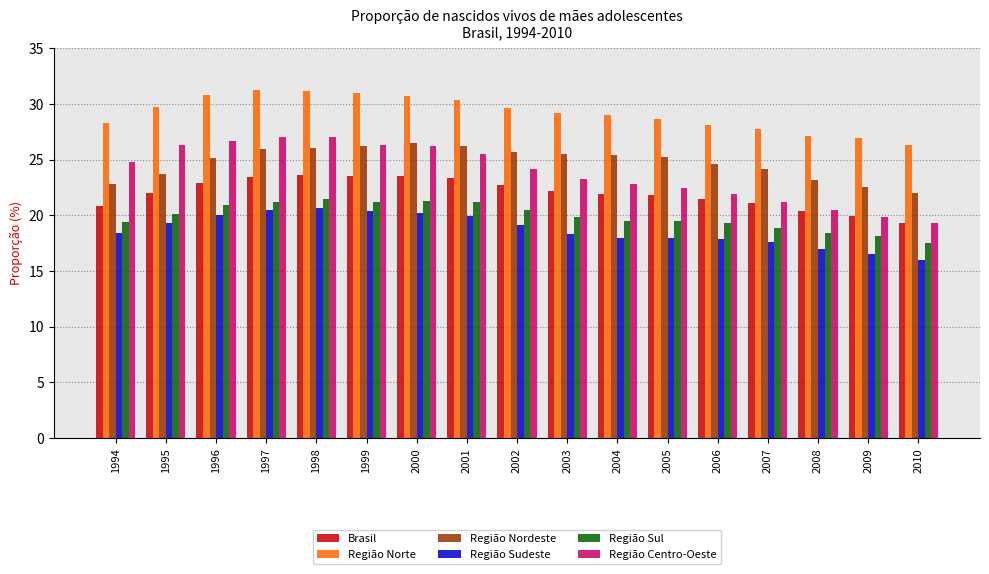

What is the total value across all series at 2010?

120.5